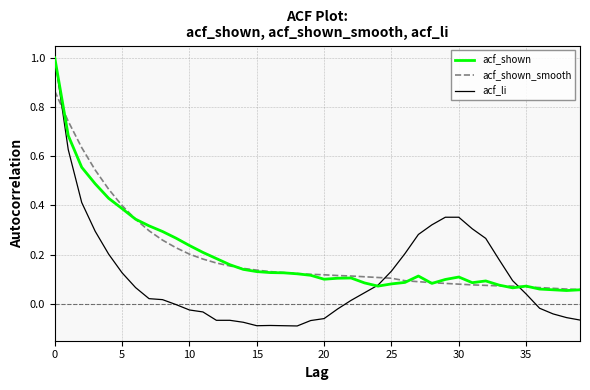

Where is acf_shown_smooth nearest to the value 0?

39